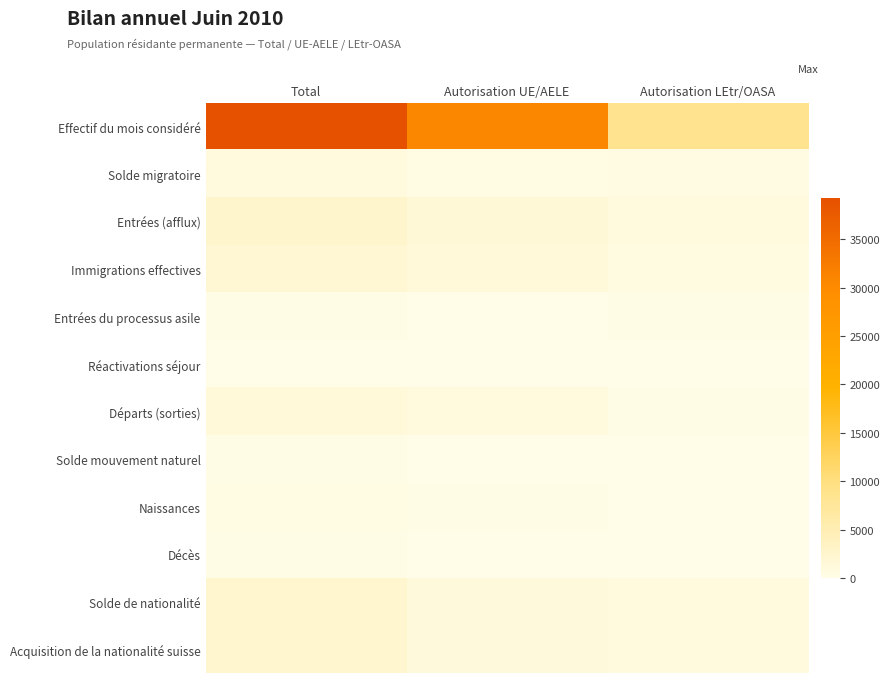

Rank the series by their maximum value, from lowest to highest.

Réactivations séjour, Décès, Entrées du processus asile, Solde mouvement naturel, Naissances, Solde migratoire, Départs (sorties), Immigrations effectives, Solde de nationalité, Acquisition de la nationalité suisse, Entrées (afflux), Effectif du mois considéré